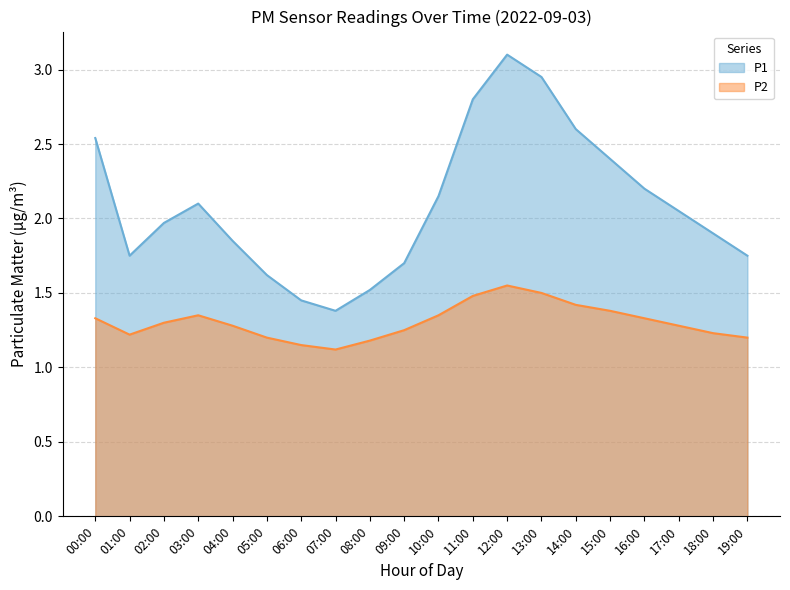

Reading left to right, what are all the values shown in this chart?

P1: 00:00=2.5	01:00=1.8	02:00=2.0	03:00=2.1	04:00=1.9	05:00=1.6	06:00=1.4	07:00=1.4	08:00=1.5	09:00=1.7	10:00=2.1	11:00=2.8	12:00=3.1	13:00=3.0	14:00=2.6	15:00=2.4	16:00=2.2	17:00=2.0	18:00=1.9	19:00=1.8
P2: 00:00=1.3	01:00=1.2	02:00=1.3	03:00=1.4	04:00=1.3	05:00=1.2	06:00=1.1	07:00=1.1	08:00=1.2	09:00=1.2	10:00=1.4	11:00=1.5	12:00=1.6	13:00=1.5	14:00=1.4	15:00=1.4	16:00=1.3	17:00=1.3	18:00=1.2	19:00=1.2